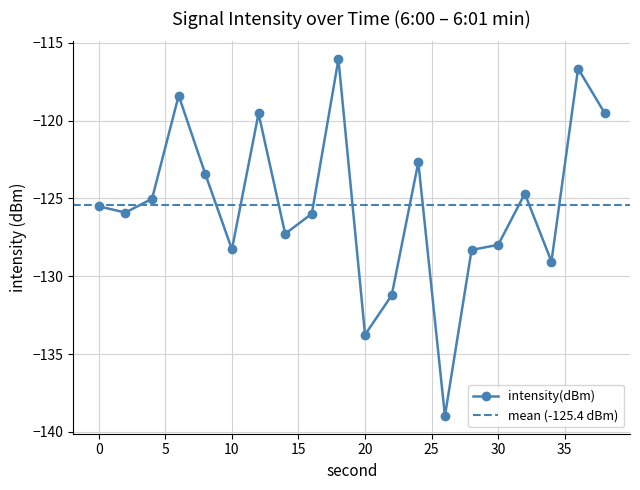

Reading right to left, list all the values displayed in this chart.

38=-119.5	36=-116.7	34=-129.1	32=-124.7	30=-128.0	28=-128.3	26=-139.0	24=-122.7	22=-131.2	20=-133.8	18=-116.1	16=-126.0	14=-127.3	12=-119.5	10=-128.3	8=-123.4	6=-118.4	4=-125.0	2=-125.9	0=-125.5